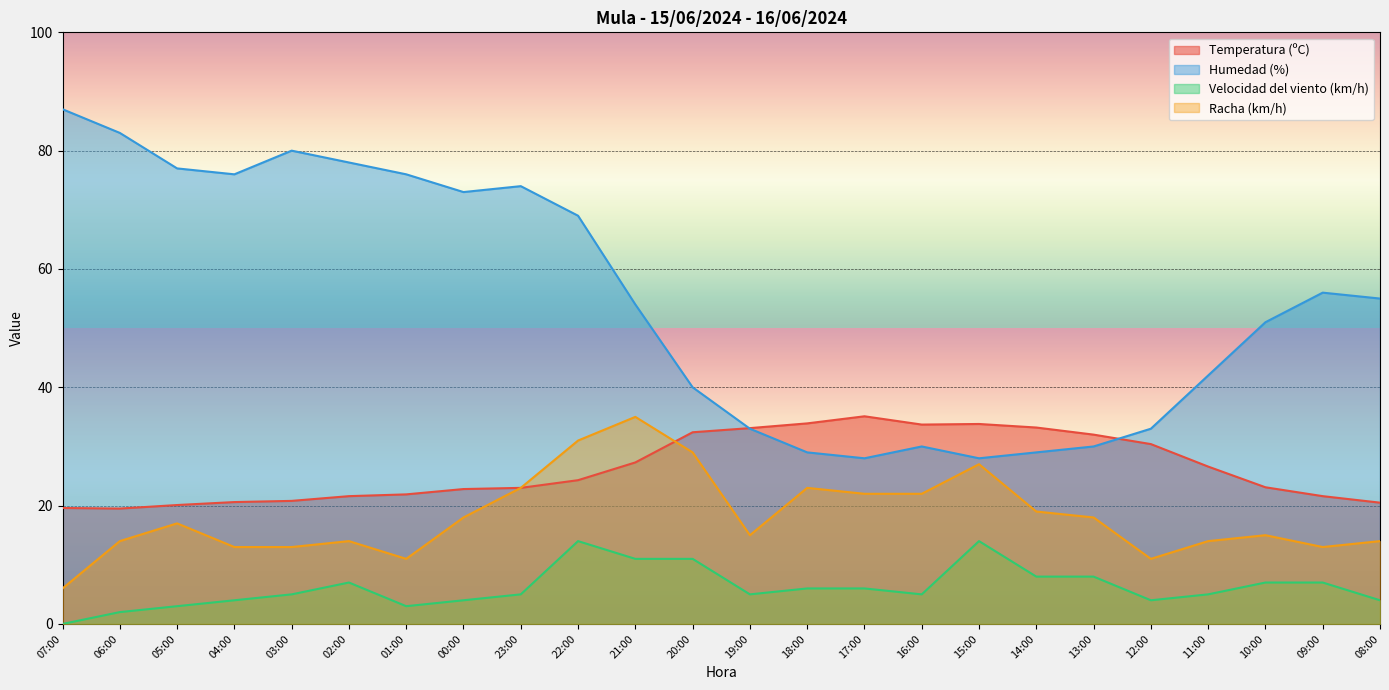

Which series ends up on top after the final intersection of Humedad (%) and Temperatura (ºC)?

Humedad (%)